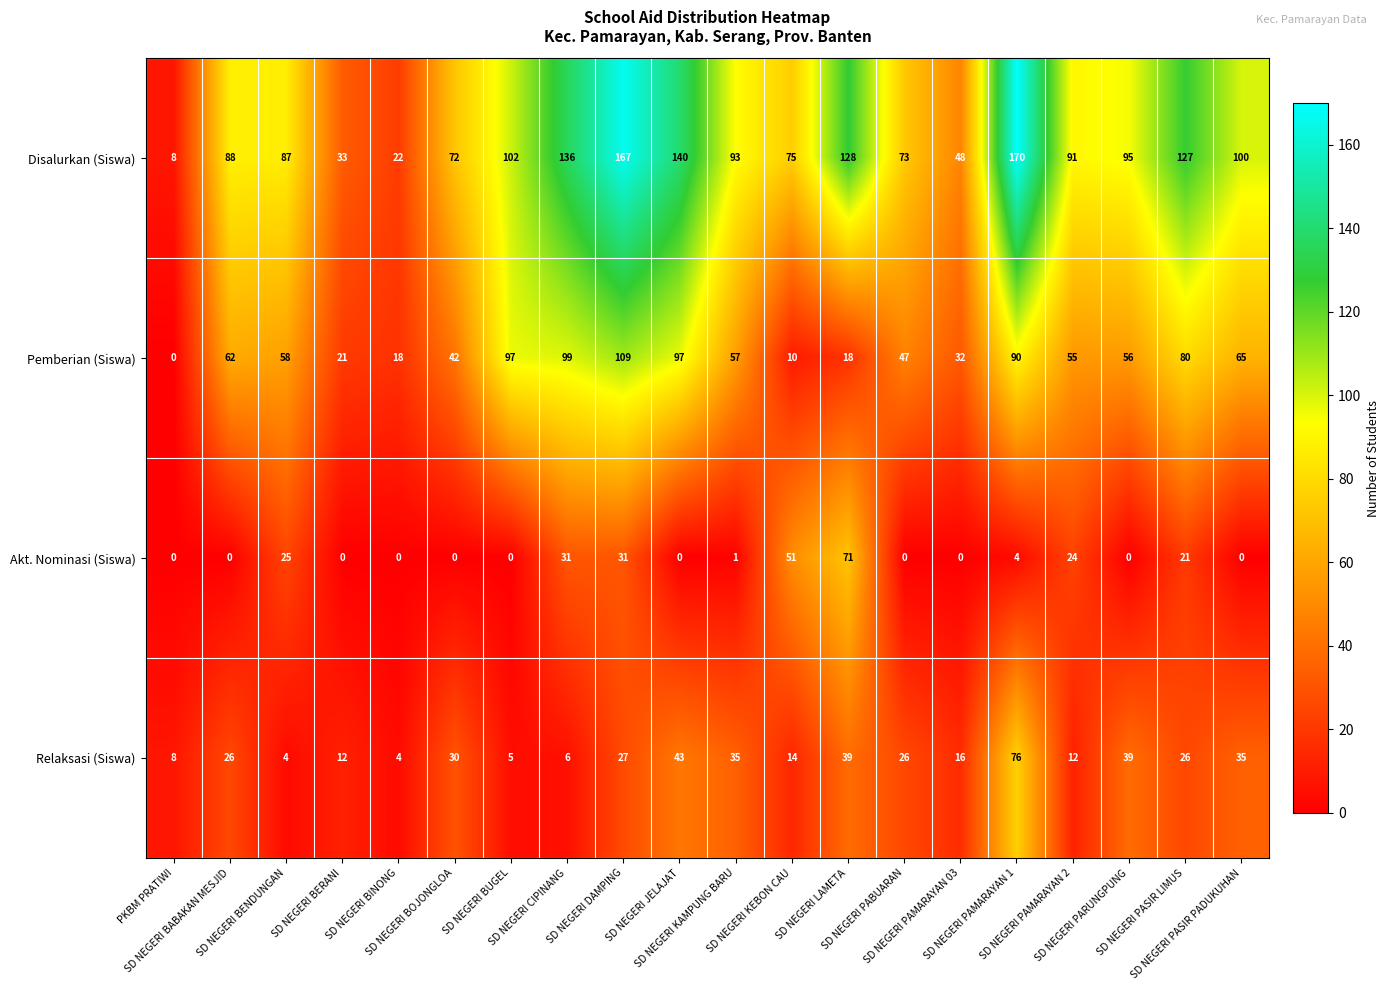

Which series has the largest total across all categories?

Disalurkan (Siswa)